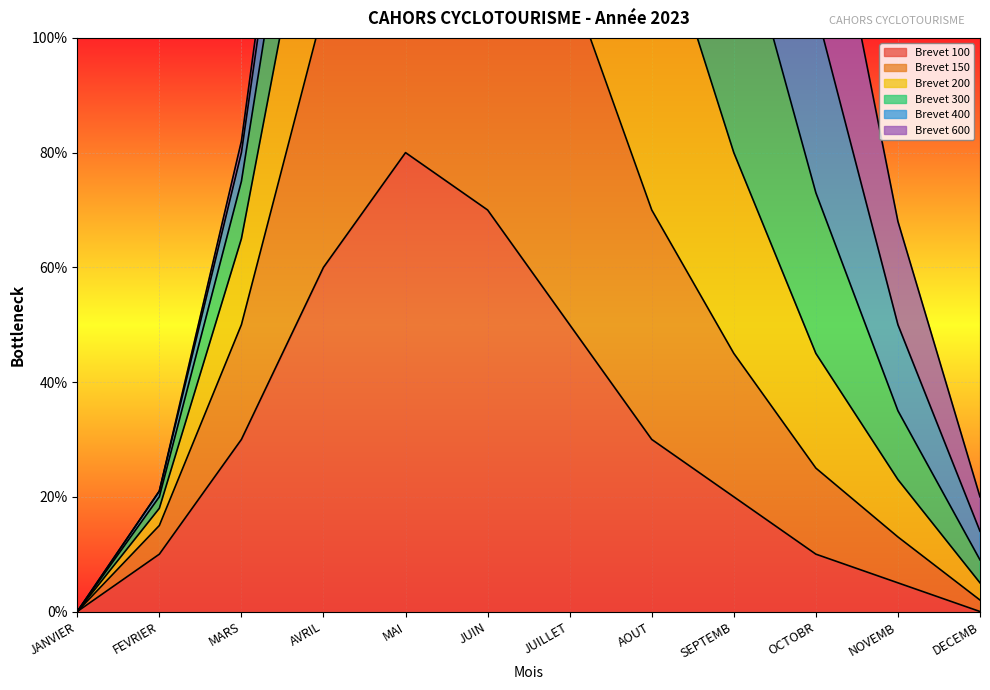

True or false: Brevet 200 and Brevet 150 intersect in this chart.

False